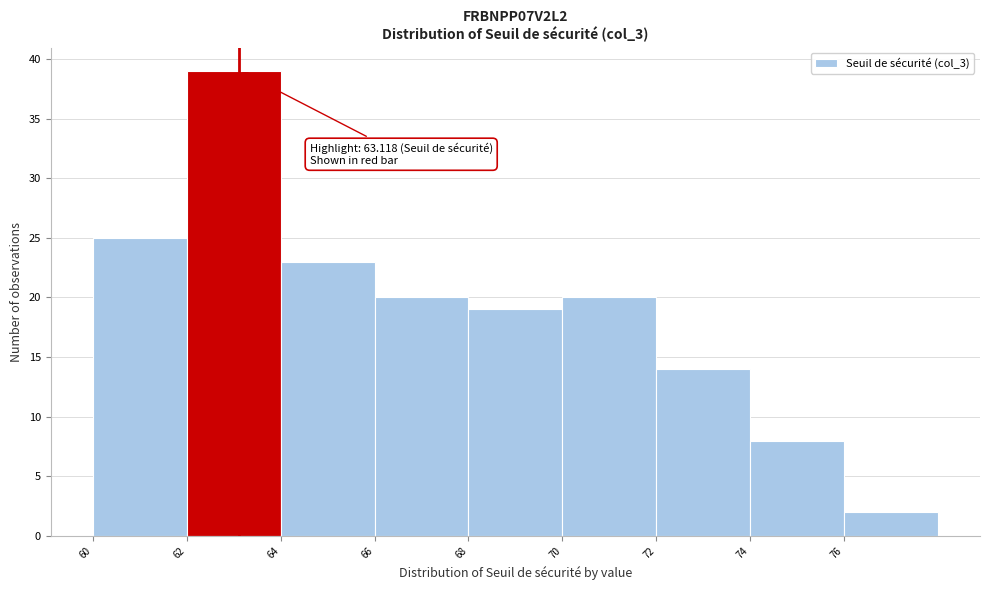

Which range on the x-axis has the tallest bar?

62 to 64